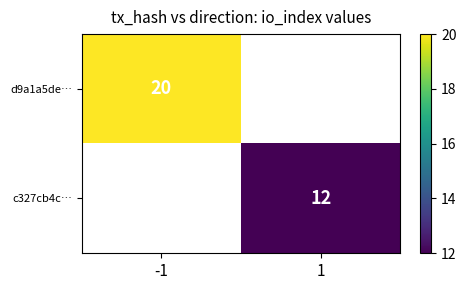

What is the minimum value shown in the chart?

12.0